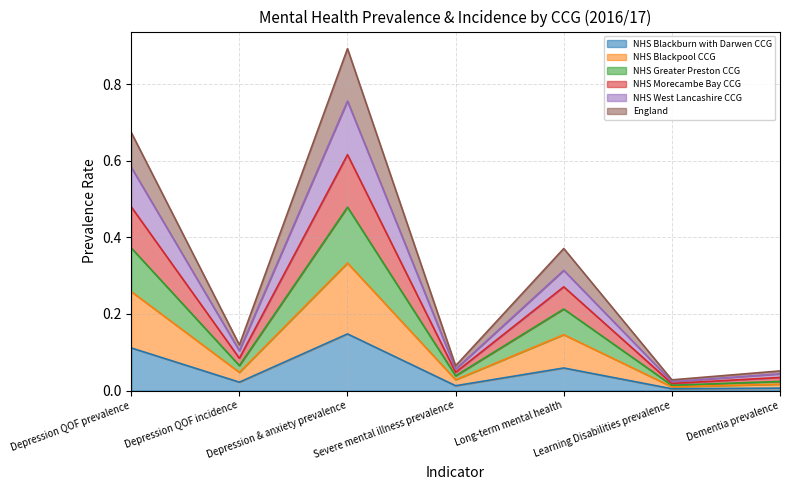

Does the chart have visible grid lines?

Yes